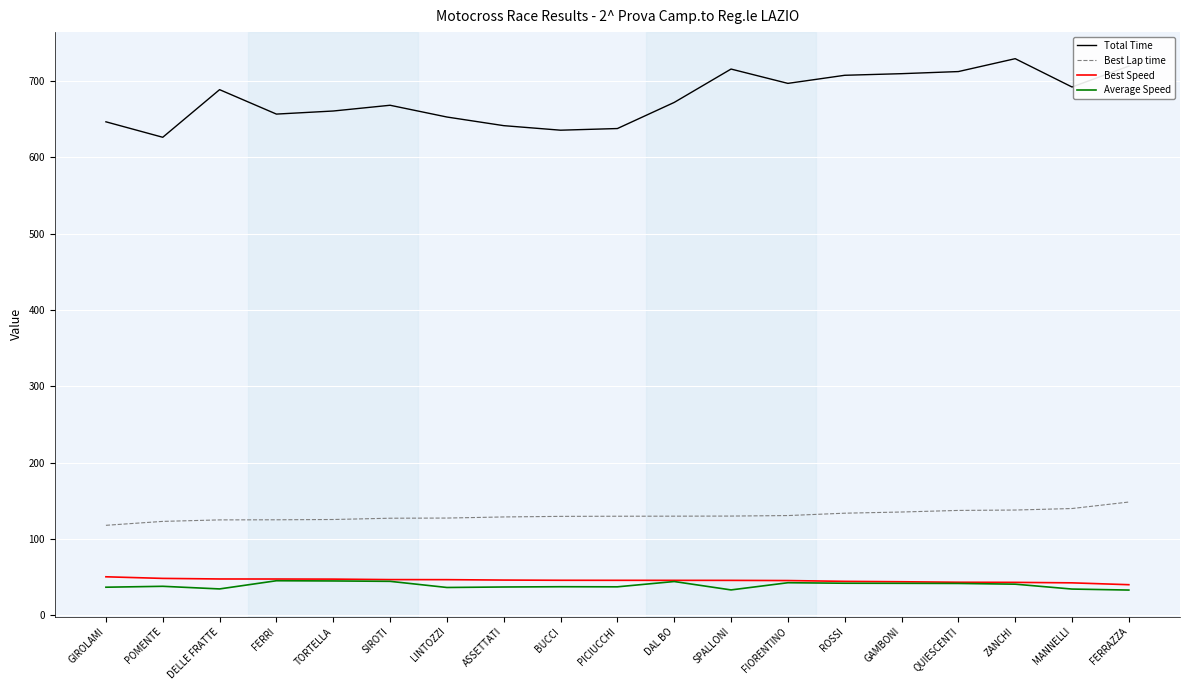

The value of Average Speed at SIROTI is 44.4. True or false?

True